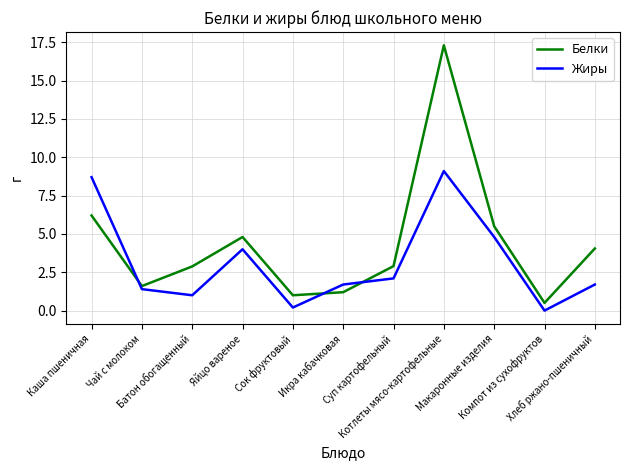

The value of Жиры at Котлеты мясо-картофельные is 9.1. True or false?

True